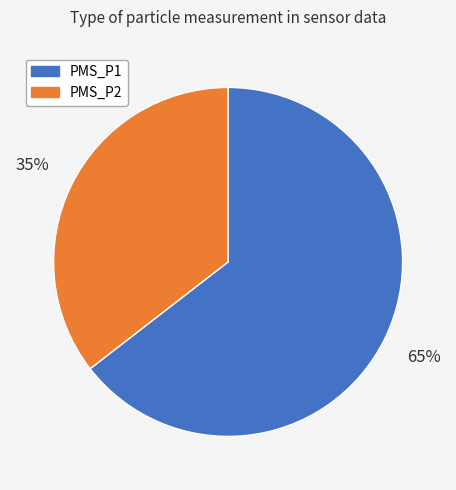

What is the largest slice in the pie chart?

PMS_P1